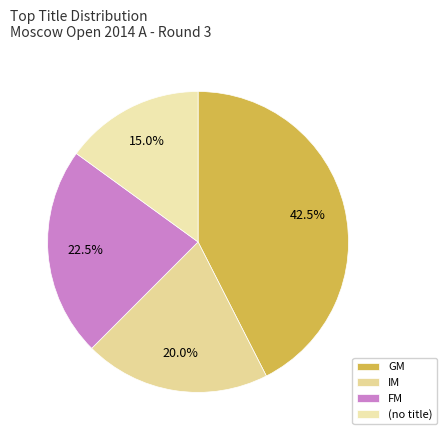

What is the largest slice in the pie chart?

GM